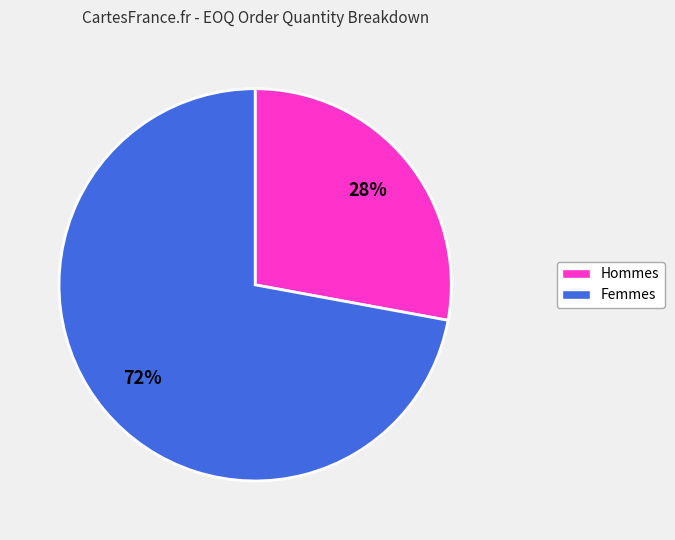

How many segments does this pie chart have?

2